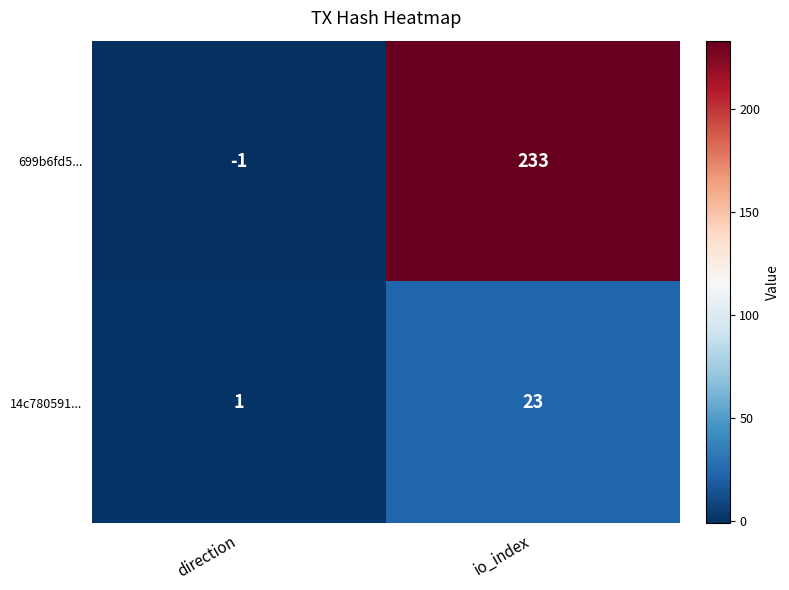

Which series has the widest spread of values?

699b6fd5...